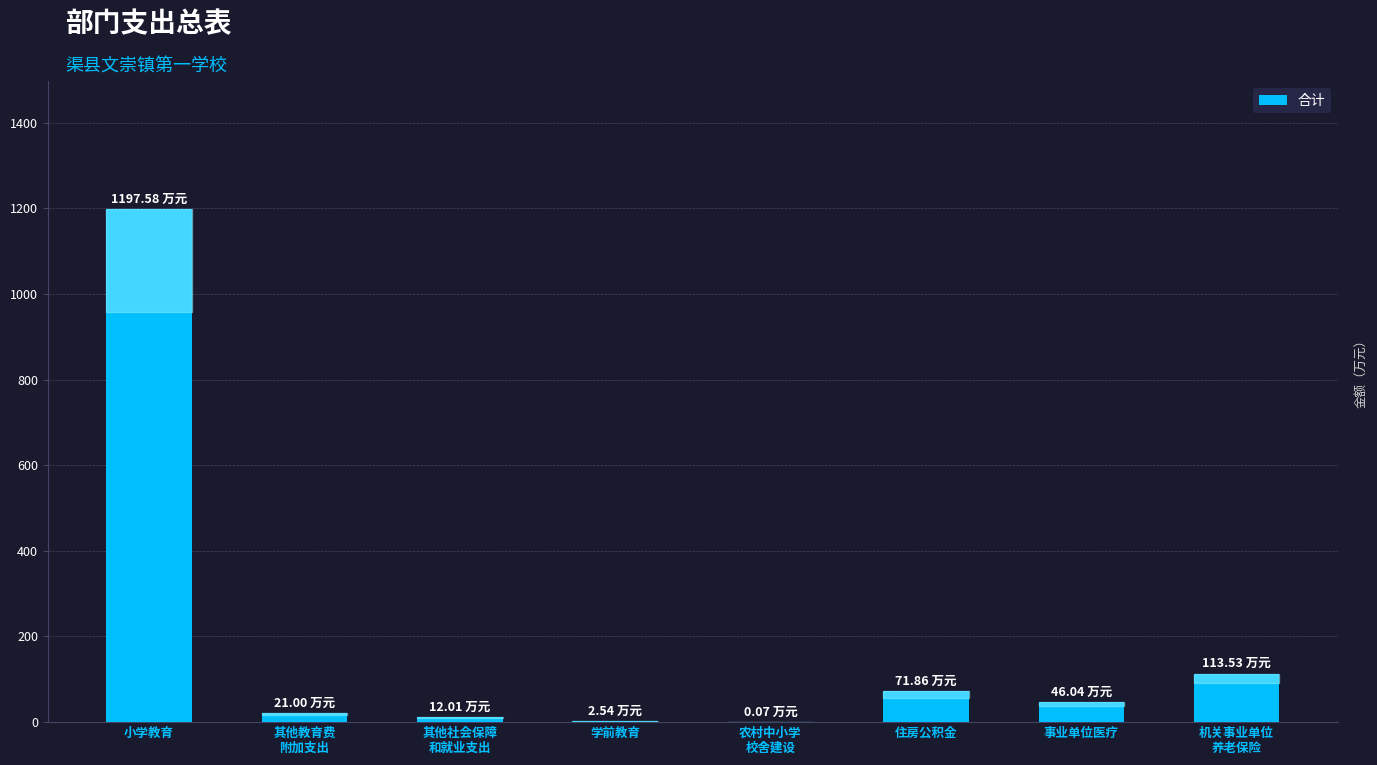

What is the difference between the values at 其他社会保障
和就业支出 and 其他教育费
附加支出?

9.0